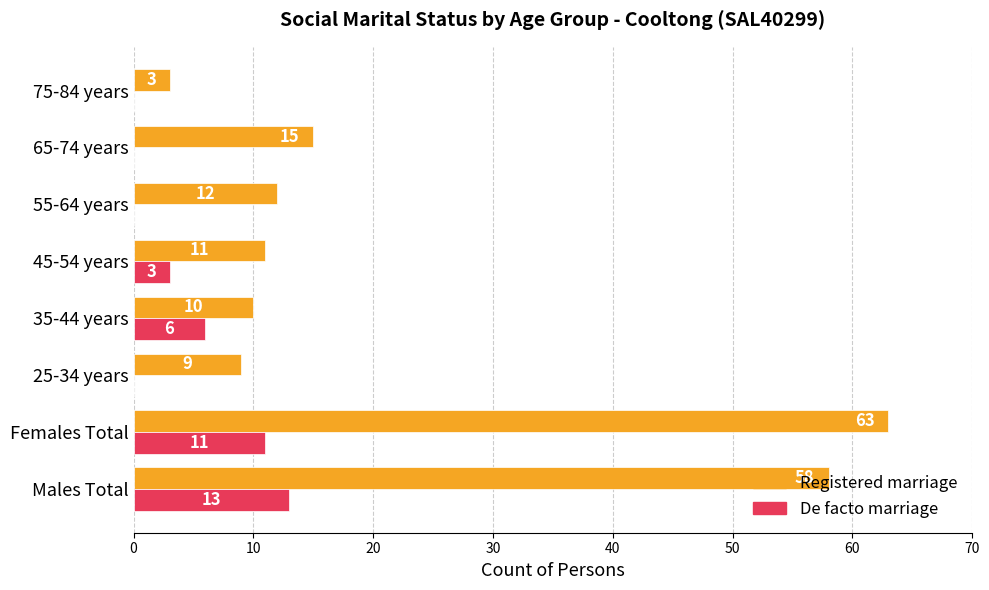

Which series changed the most between Females Total and 75-84 years?

Registered marriage